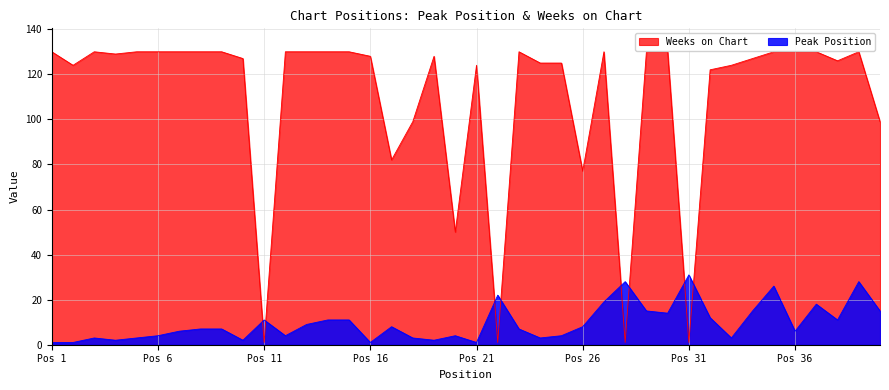

True or false: Peak Position has more than 2 interior local peaks.

True